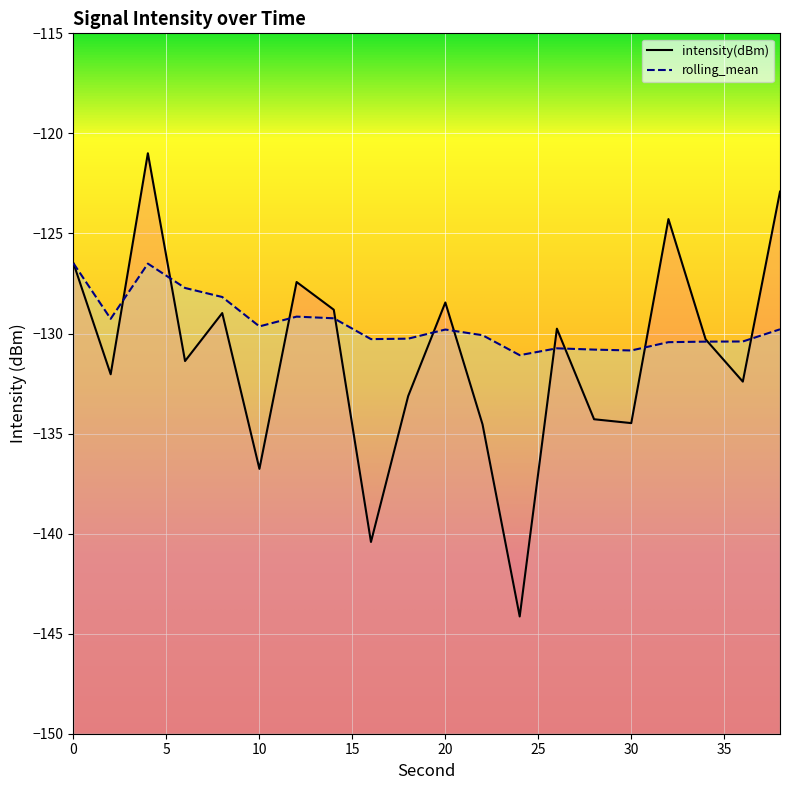

True or false: rolling_mean and intensity(dBm) cross at least once.

True